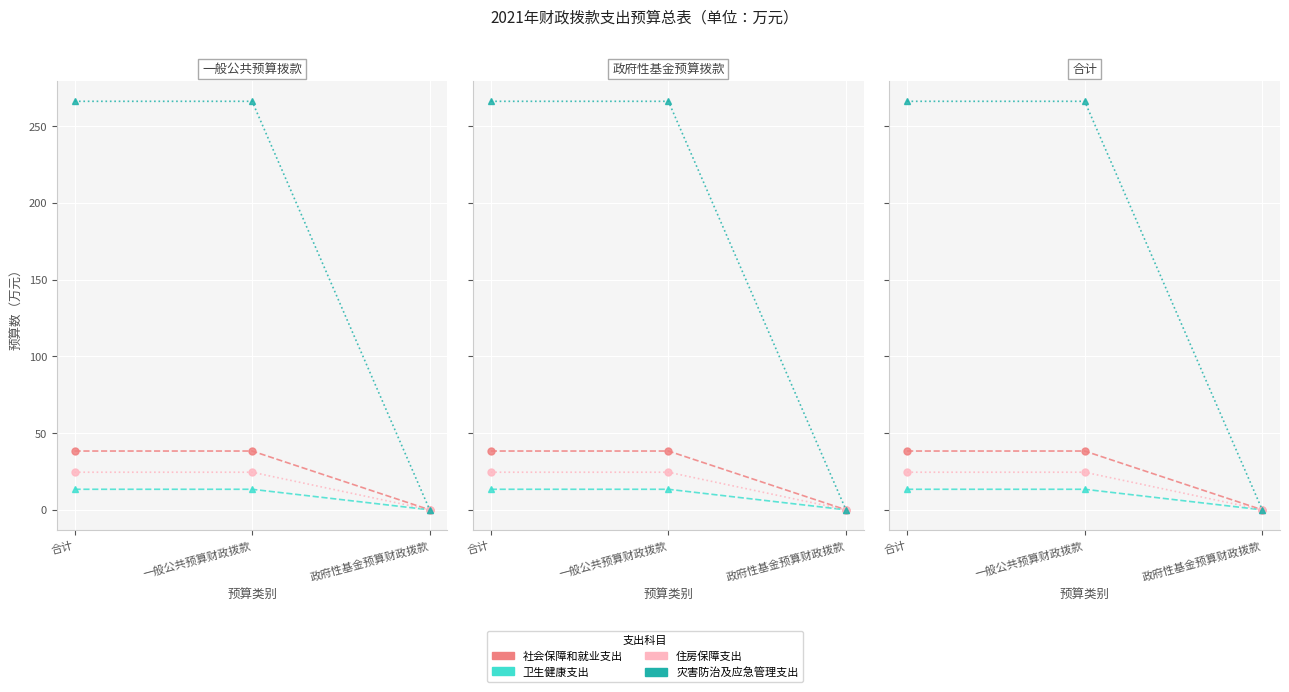

What is the sum of the 住房保障支出 values at 政府性基金预算财政拨款 and 一般公共预算财政拨款?

24.5